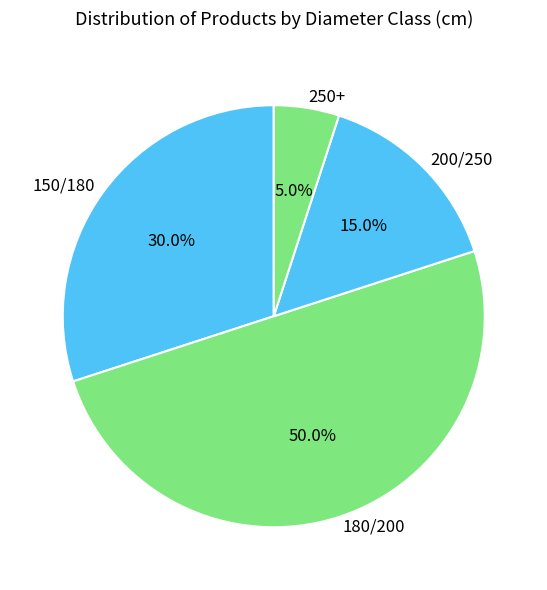

To the nearest percent, what is the difference between the largest and smallest slice percentages?

45%